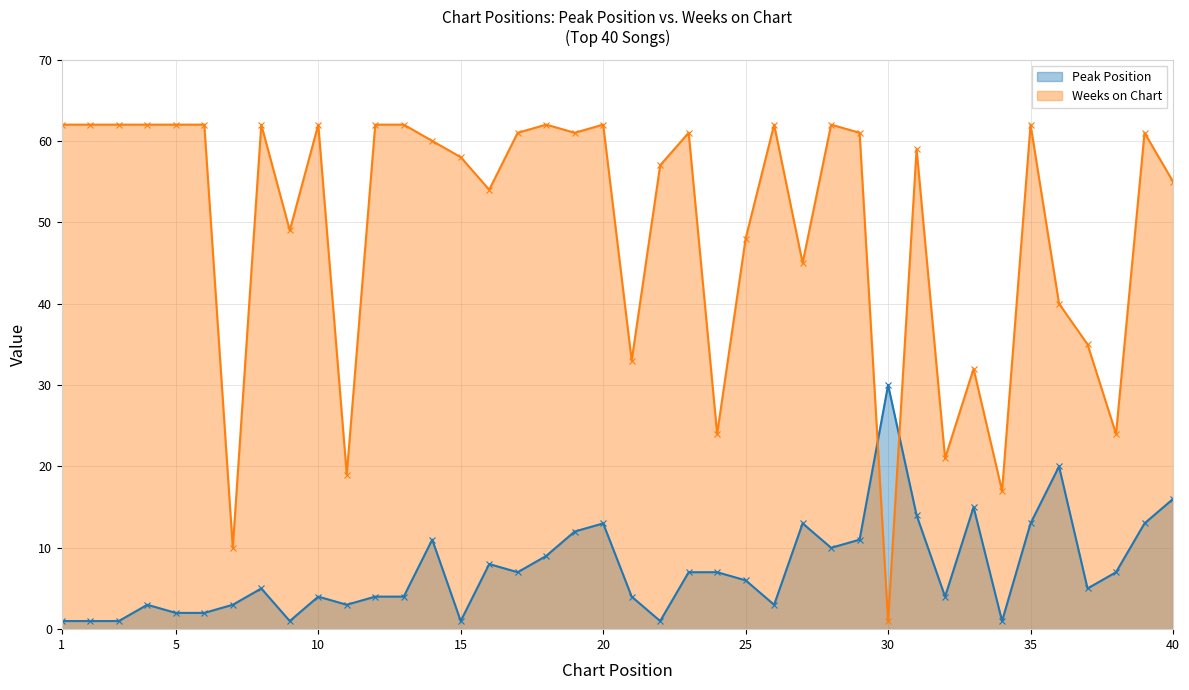

List the series in order of their overall mean, lowest first.

Peak Position, Weeks on Chart